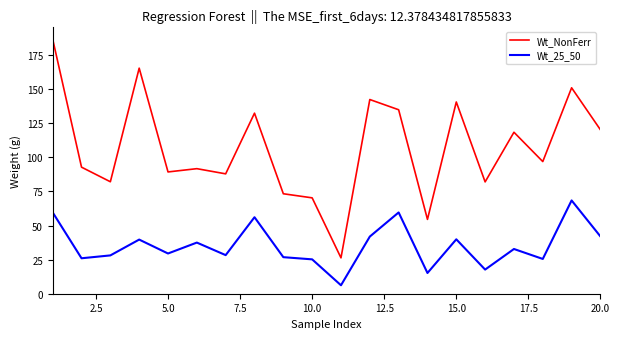

What is the minimum value for Wt_NonFerr?

26.3